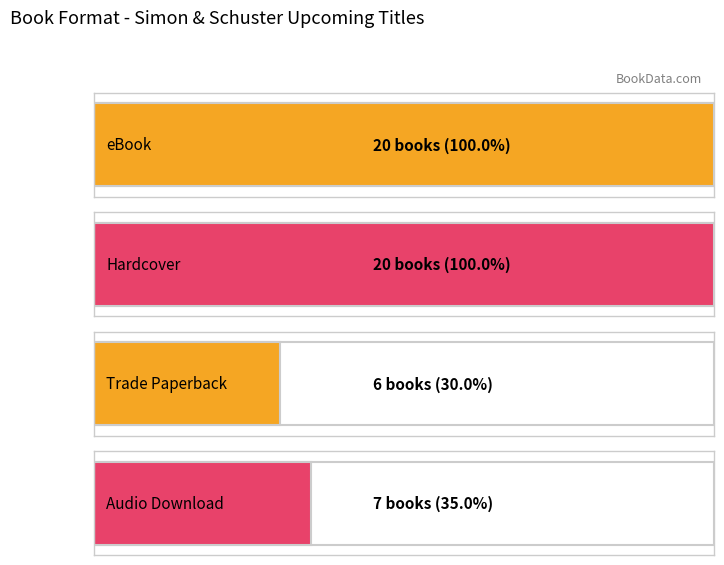

What is the sum of all values?

53